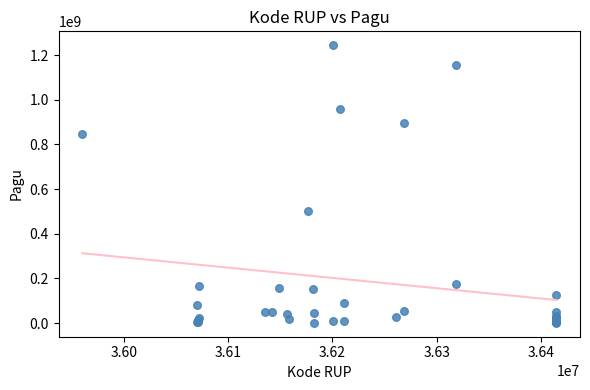

What Y value in the scatter plot is closest to 622840000?

499932000